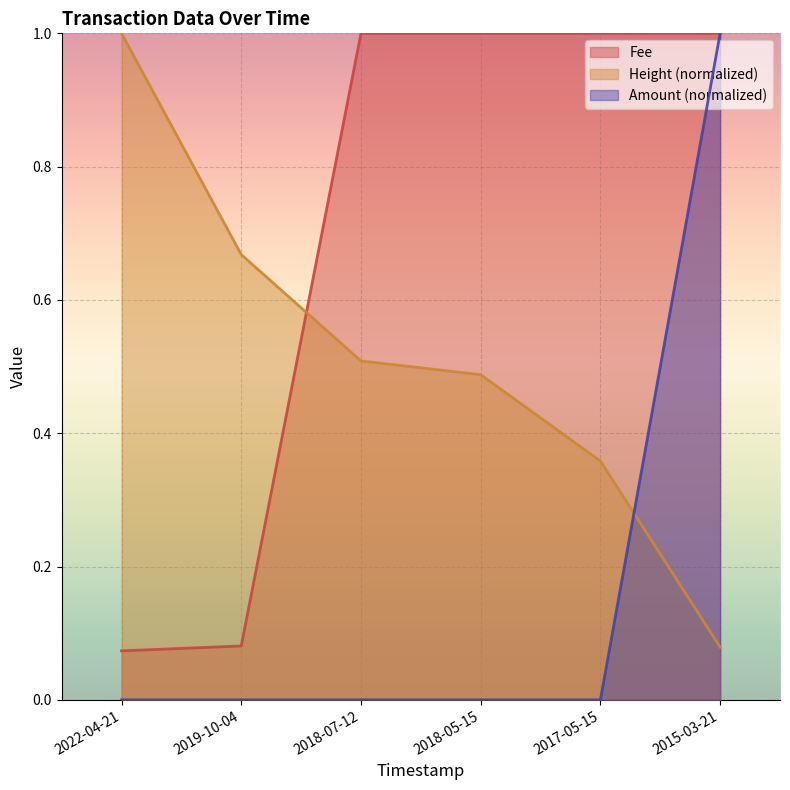

What is the difference between the second highest and second lowest values in the Height series?

0.3